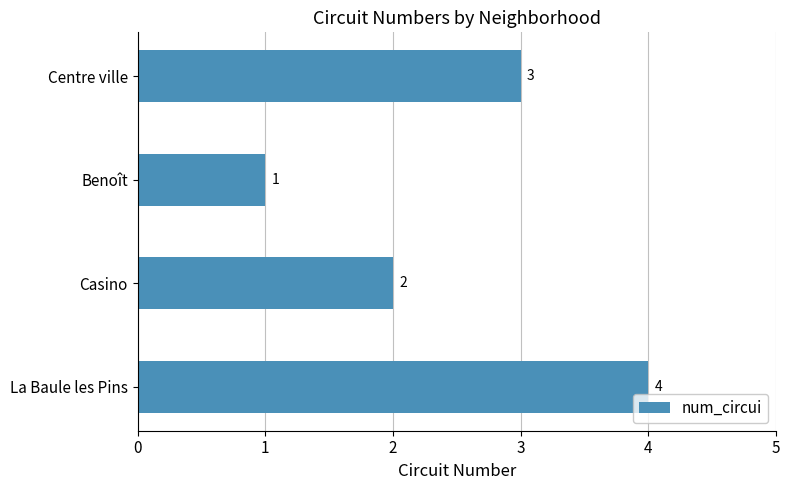

What is the difference between the maximum and minimum values?

3